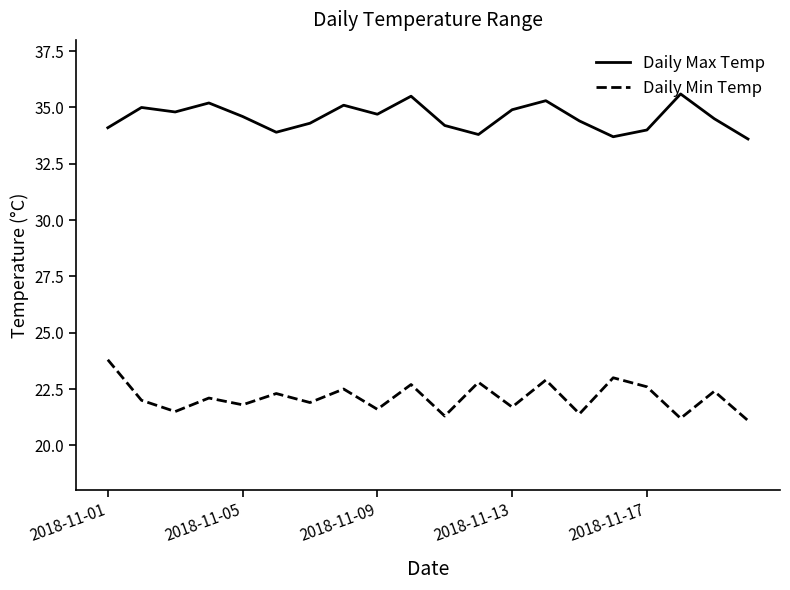

What is the greatest value displayed?

35.6